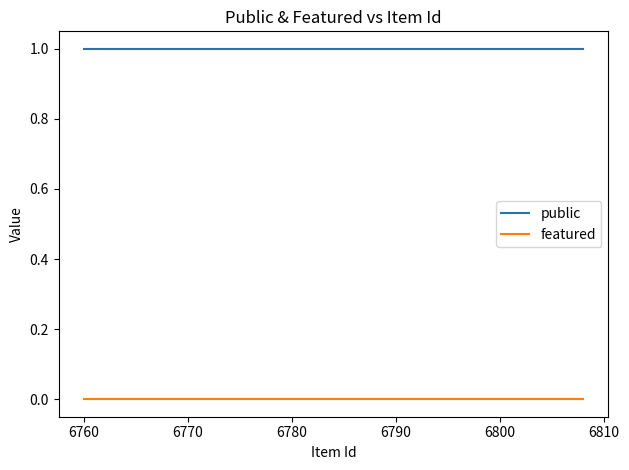

Is the value of public at 6820 greater than the value of featured at 6770?

Yes